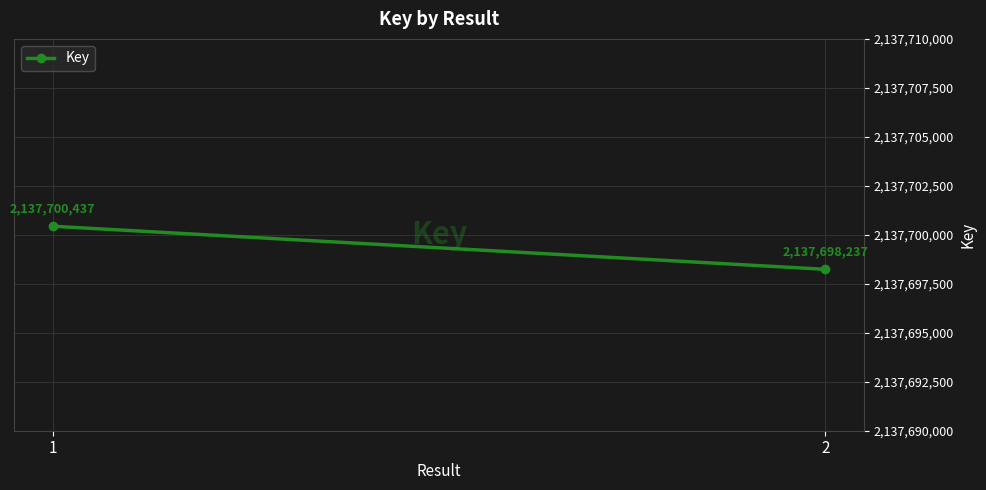

What is the maximum value shown in the chart?

2137700437